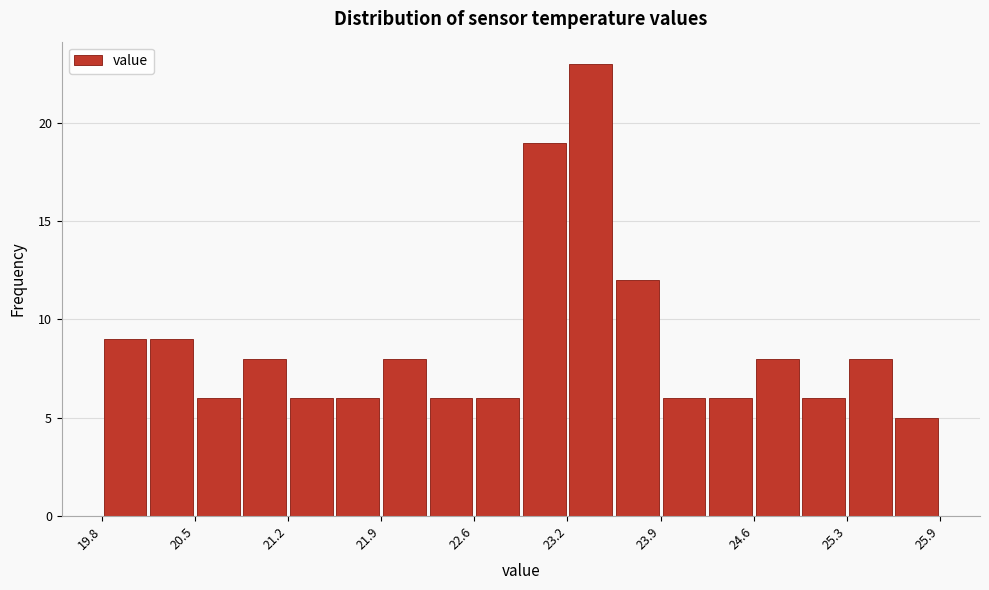

Read against the x-axis, roughly where is the centre of the tallest bar?

23.4